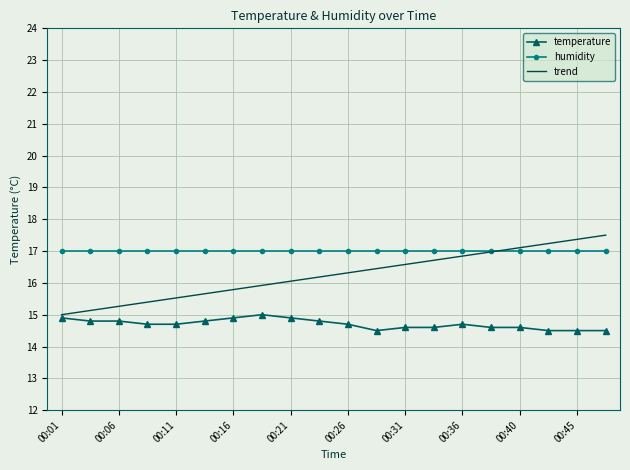

List the series in order of their overall mean, lowest first.

temperature, trend, humidity